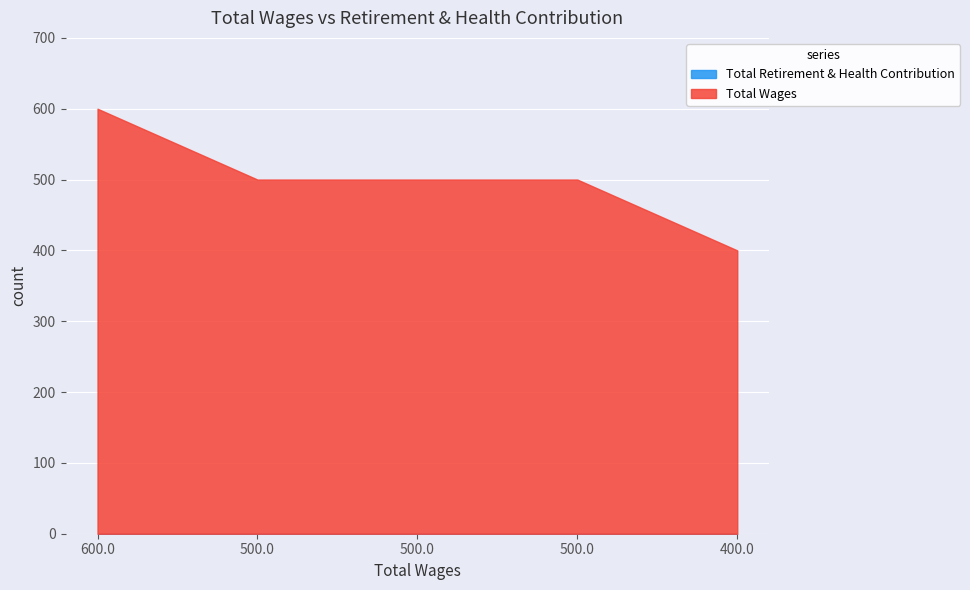

Which label corresponds to the smallest value in the chart?

600.0